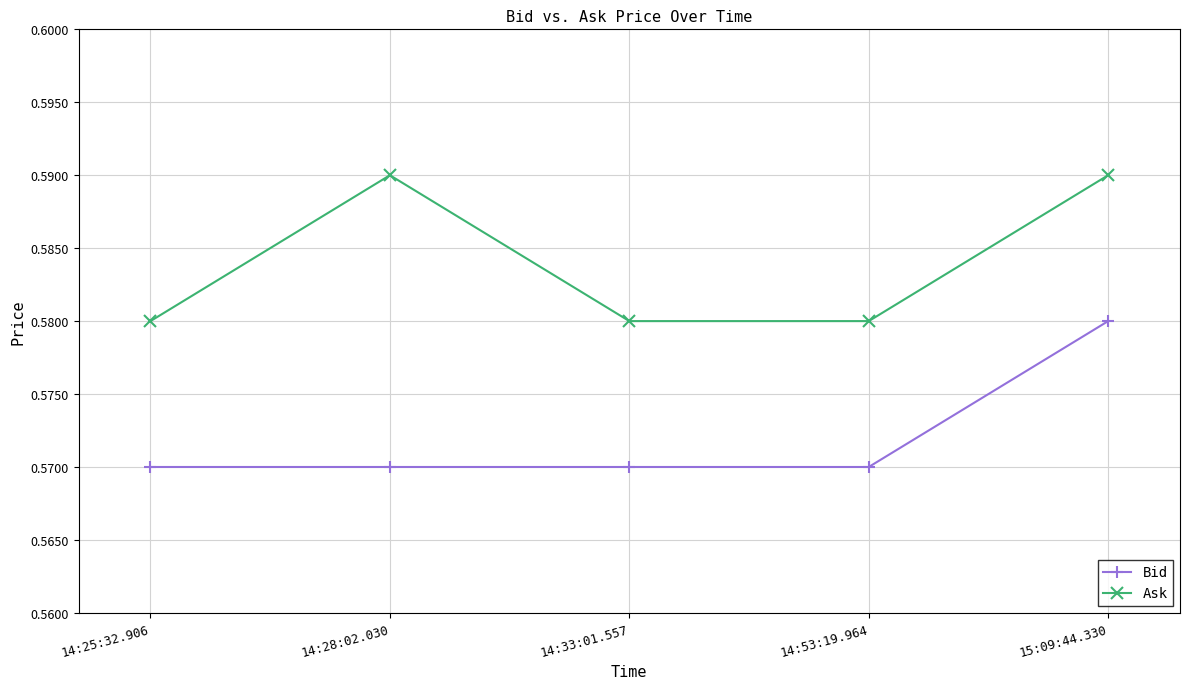

The Bid series shows 0.3 at 14:28:02.030. True or false?

False